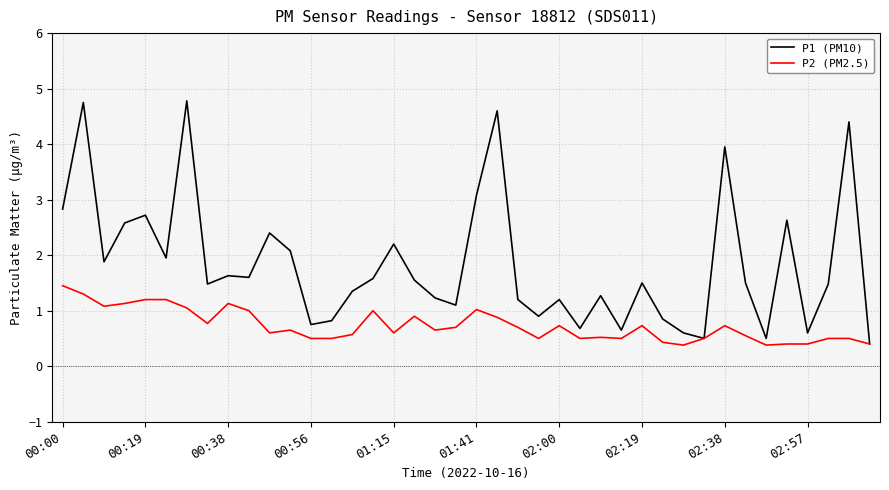

List the series in order of their peak value, lowest first.

P2 (PM2.5), P1 (PM10)